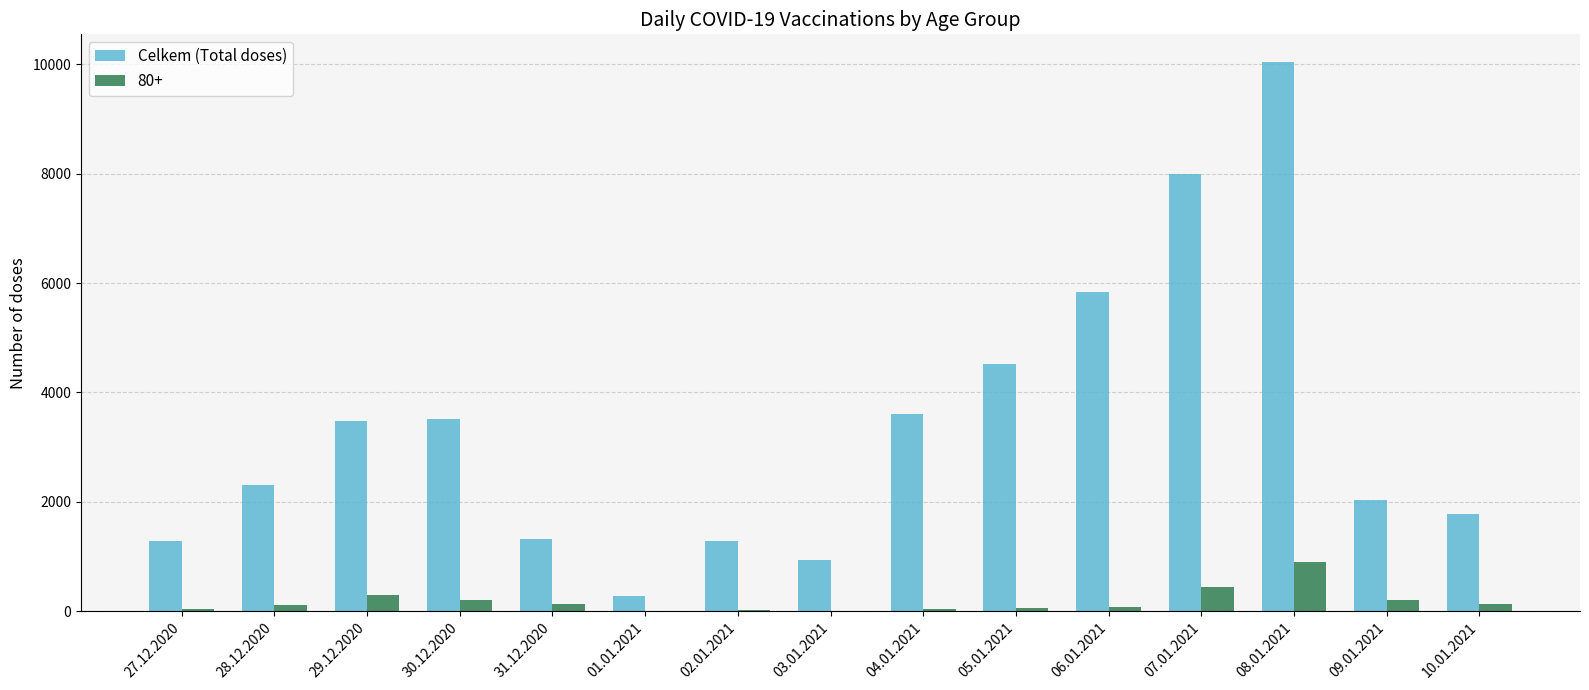

The value of Celkem (Total doses) at 02.01.2021 is 1289. True or false?

True